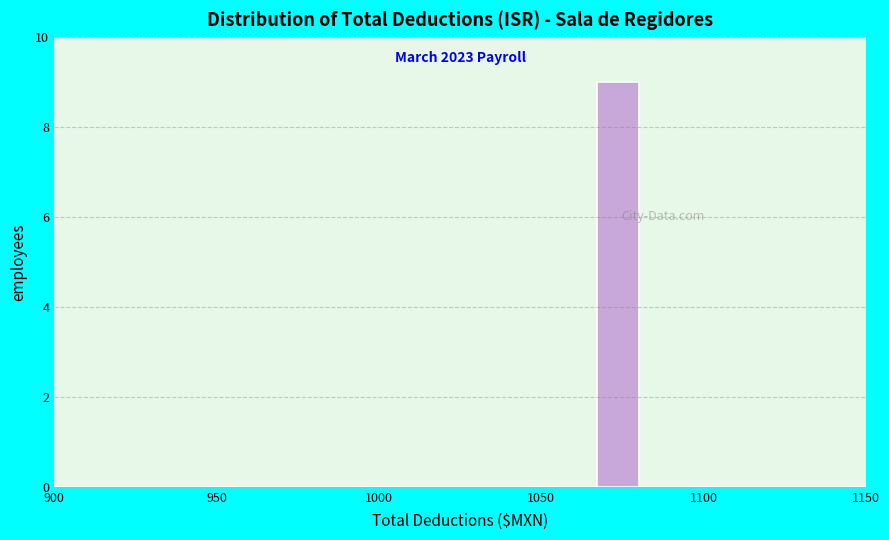

Around what value on the x-axis is the tallest bar? Give the approximate position of its centre, as read against the axis.

1075